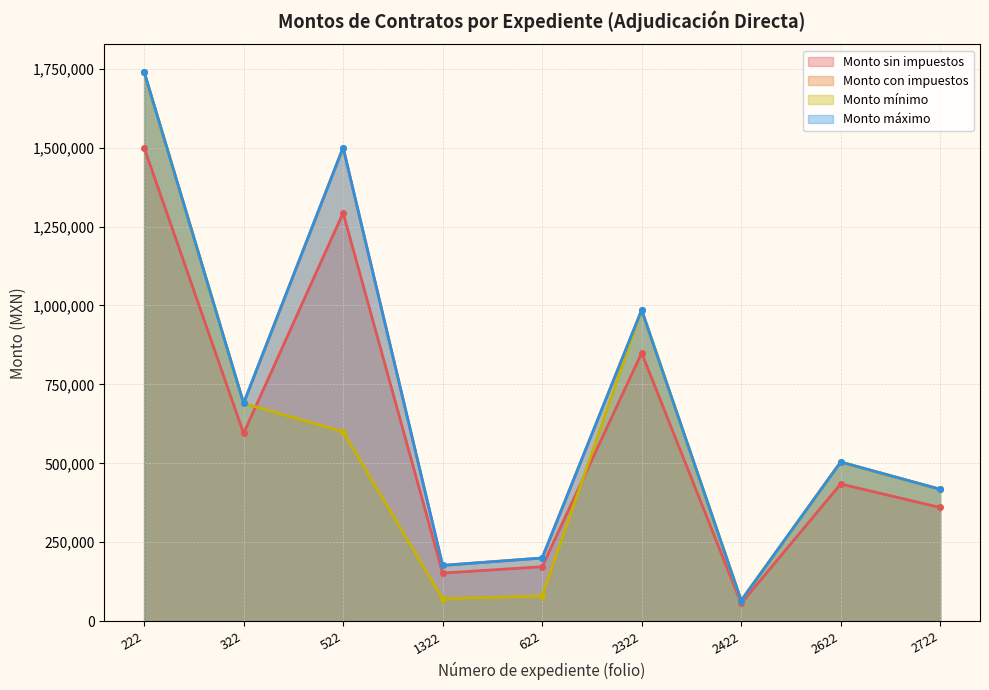

Does the chart display data point markers on the line(s)?

Yes